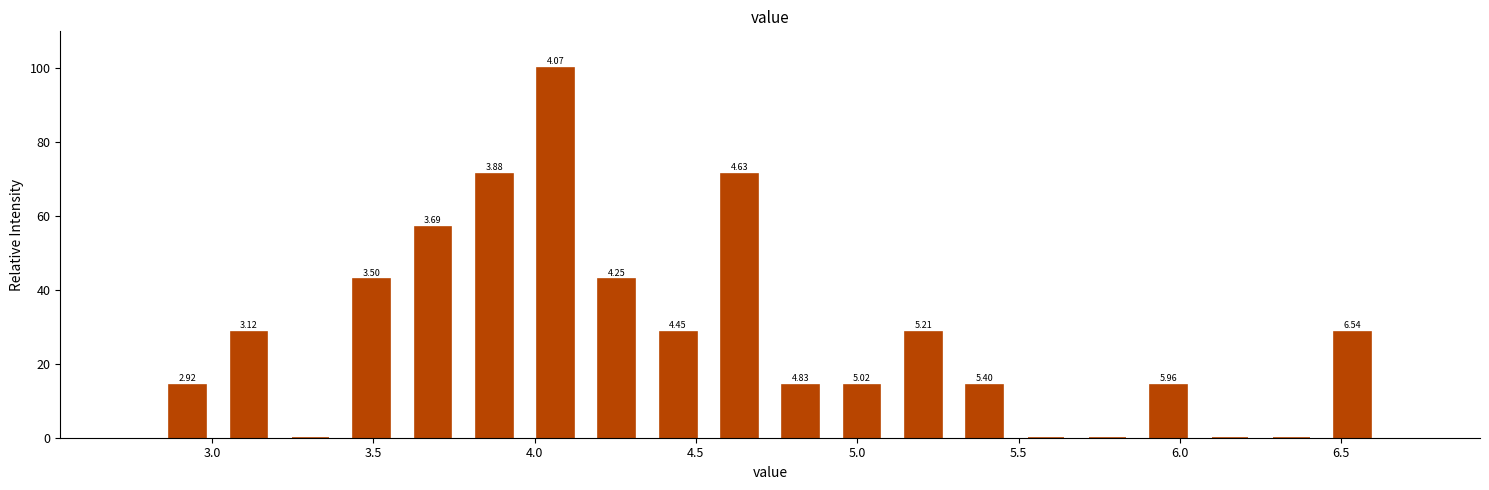

Around what value on the x-axis is the tallest bar? Give the approximate position of its centre, as read against the axis.

4.05